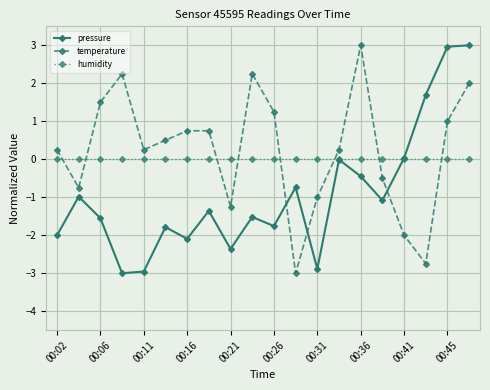

Rank the series by their average value, from lowest to highest.

pressure, humidity, temperature